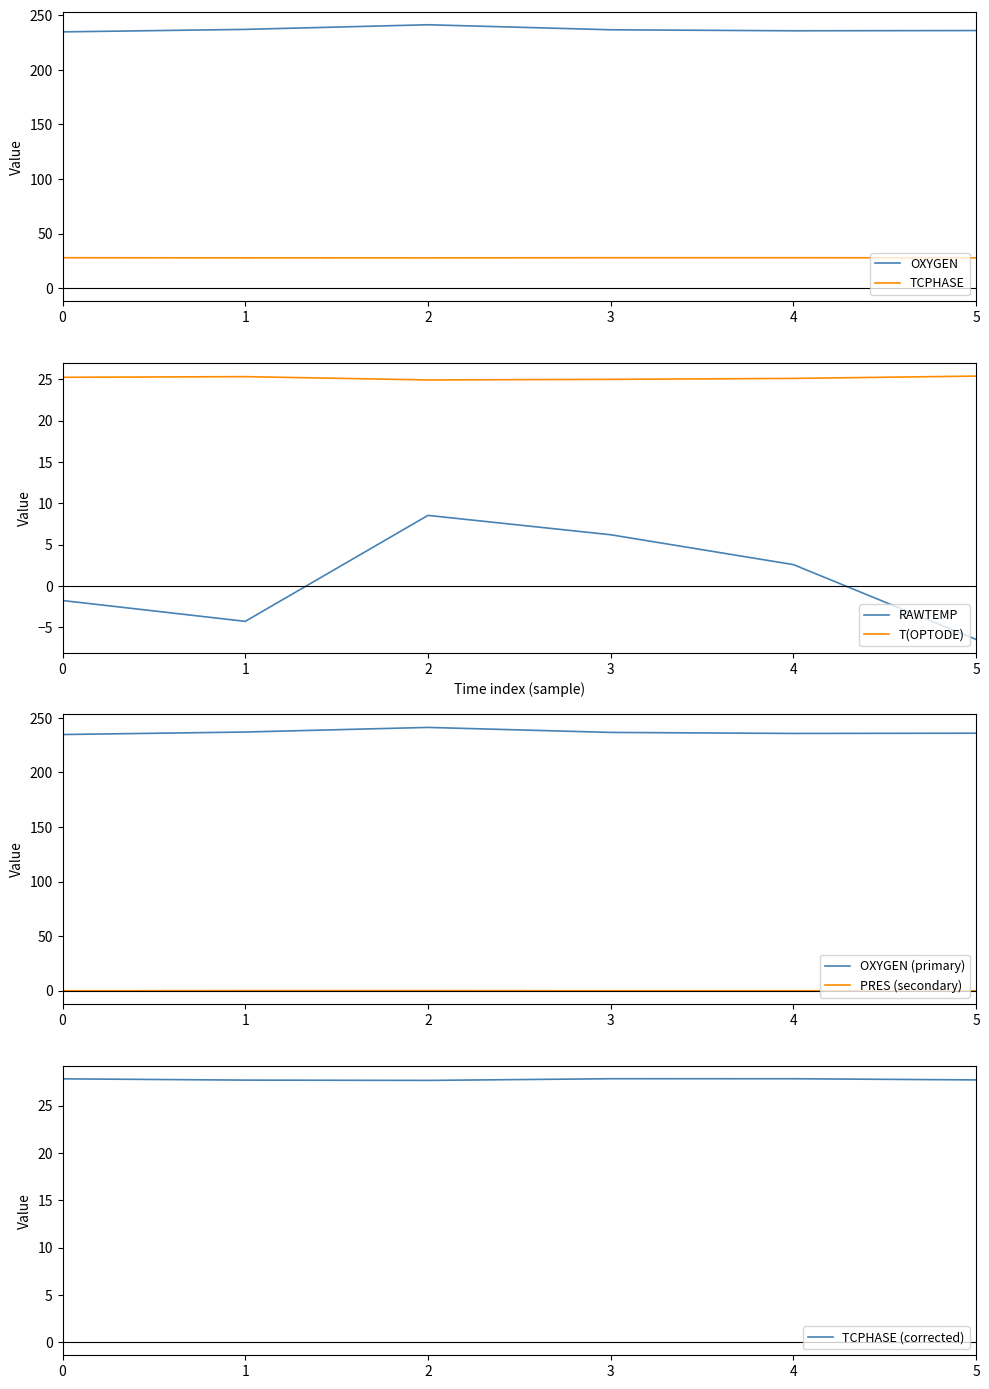

The TCPHASE series shows 27.7 at 2. True or false?

True